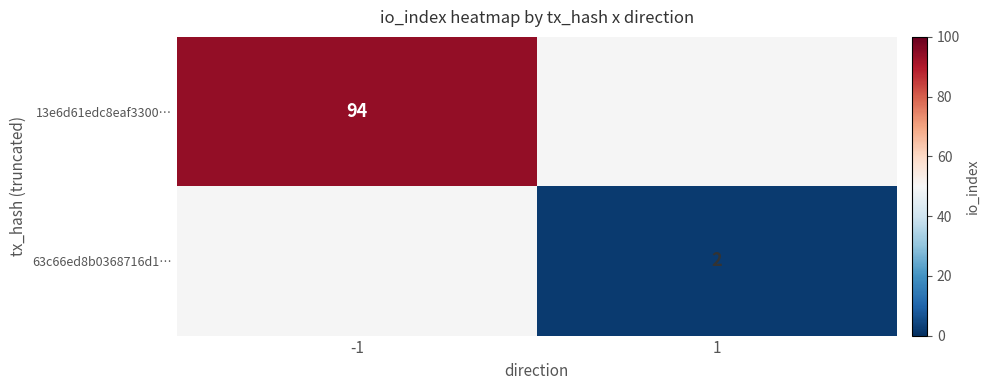

Is it true that 13e6d61edc8eaf3300… equals 45.5 at -1?

False